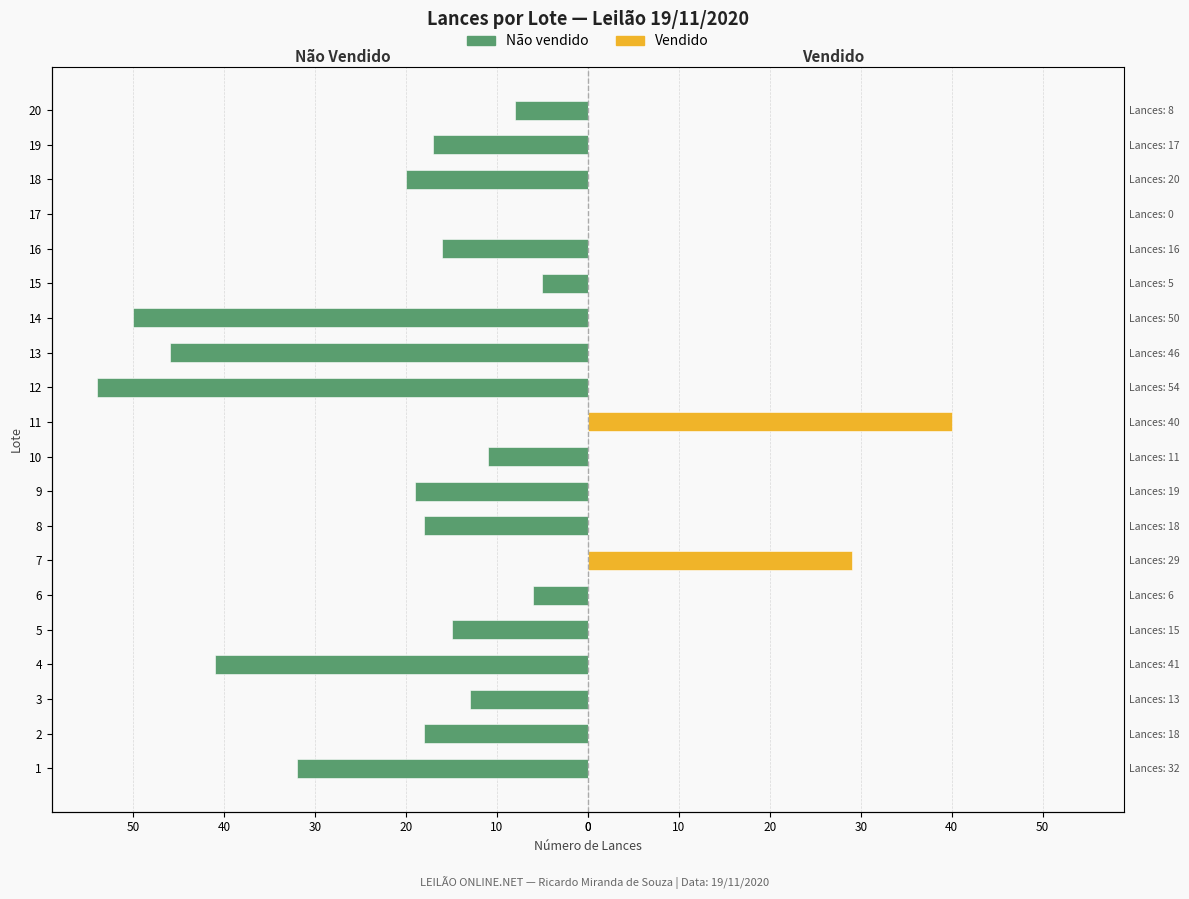

Reading left to right, what are all the values shown in this chart?

Não vendido: -32	-18	-13	-41	-15	-6	0	-18	-19	-11	0	-54	-46	-50	-5	-16	0	-20	-17	-8
Vendido: 0	0	0	0	0	0	29	0	0	0	40	0	0	0	0	0	0	0	0	0